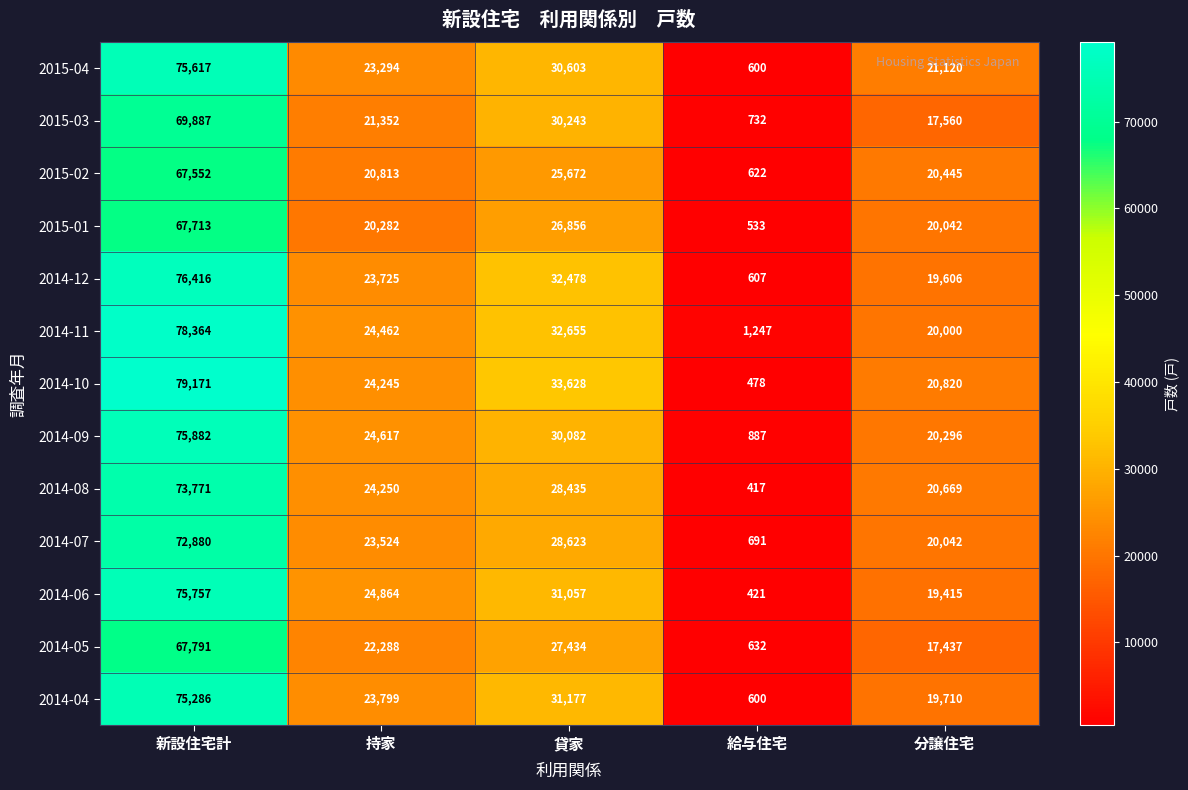

Which series changed the most between 貸家 and 分譲住宅?

2014-12